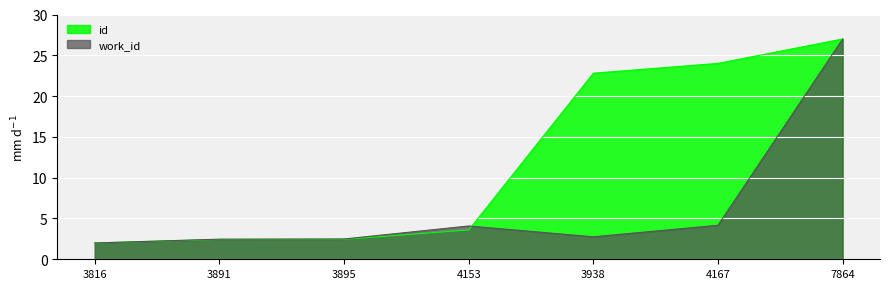

List the series in order of their peak value, lowest first.

work_id, id